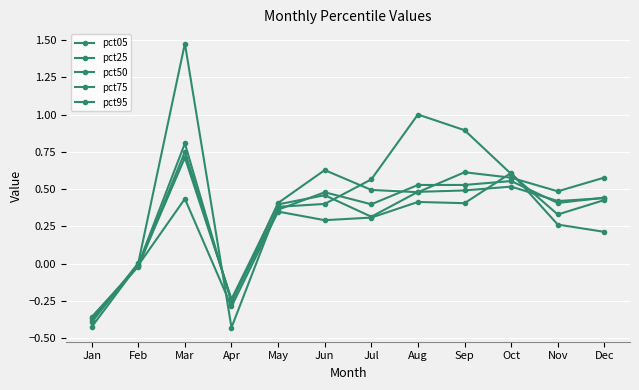

What is the sum of the pct50 values at Jun and Oct?

1.0